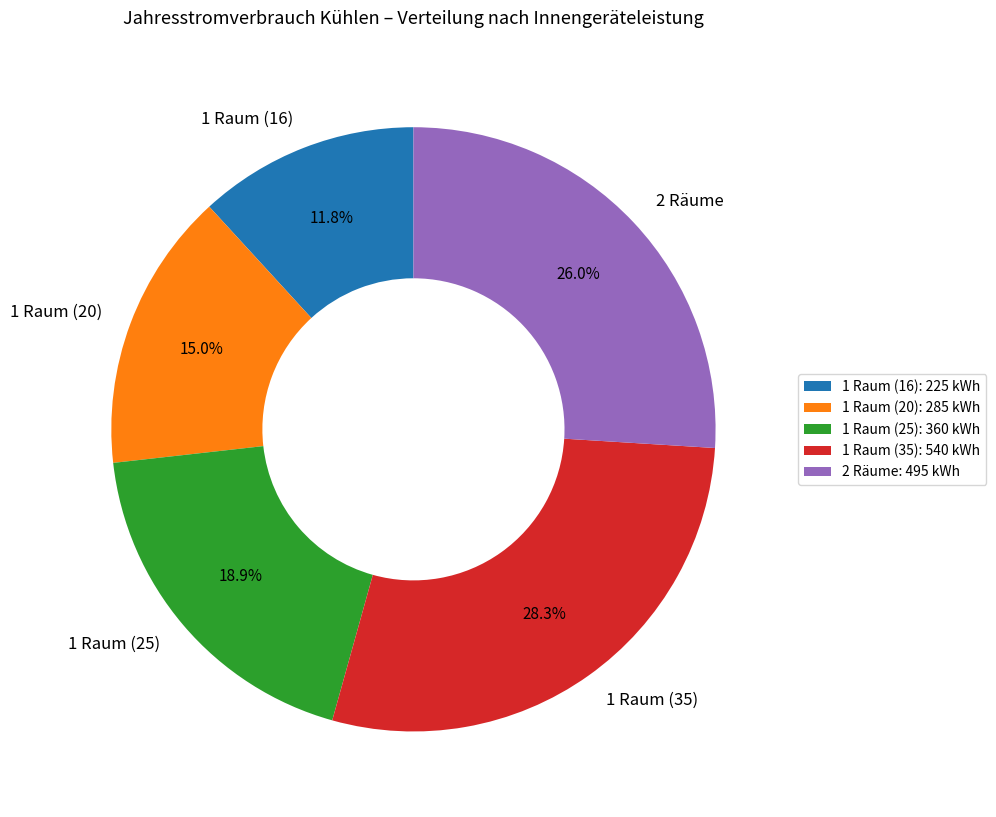

Which category has the biggest portion of the pie?

1 Raum (35)